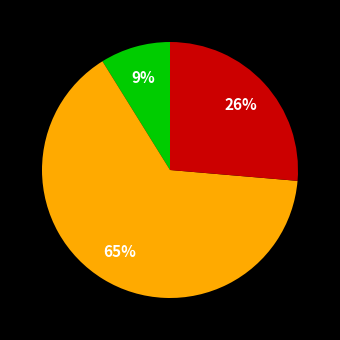

To the nearest percent, what is the difference between the largest and smallest slice percentages?

56%